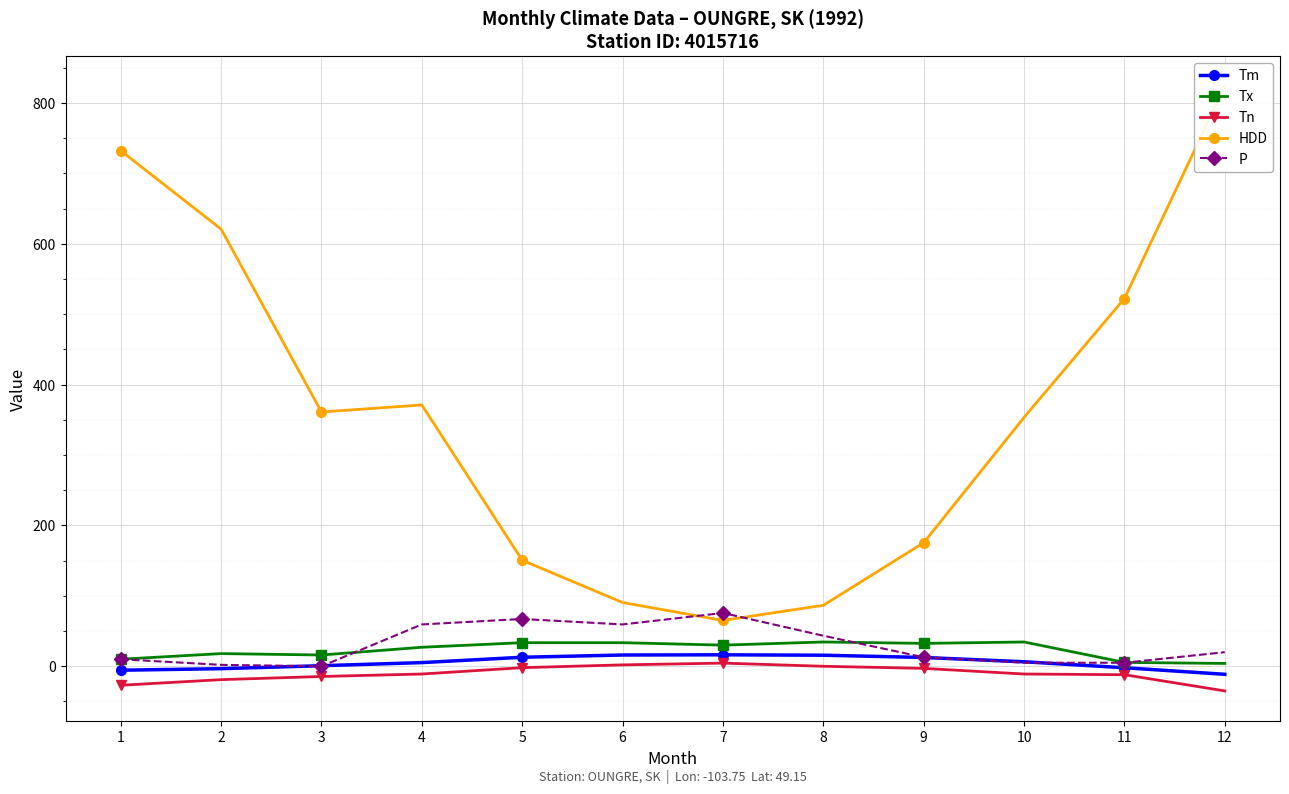

What are all the series names shown in the legend?

Tm, Tx, Tn, HDD, P